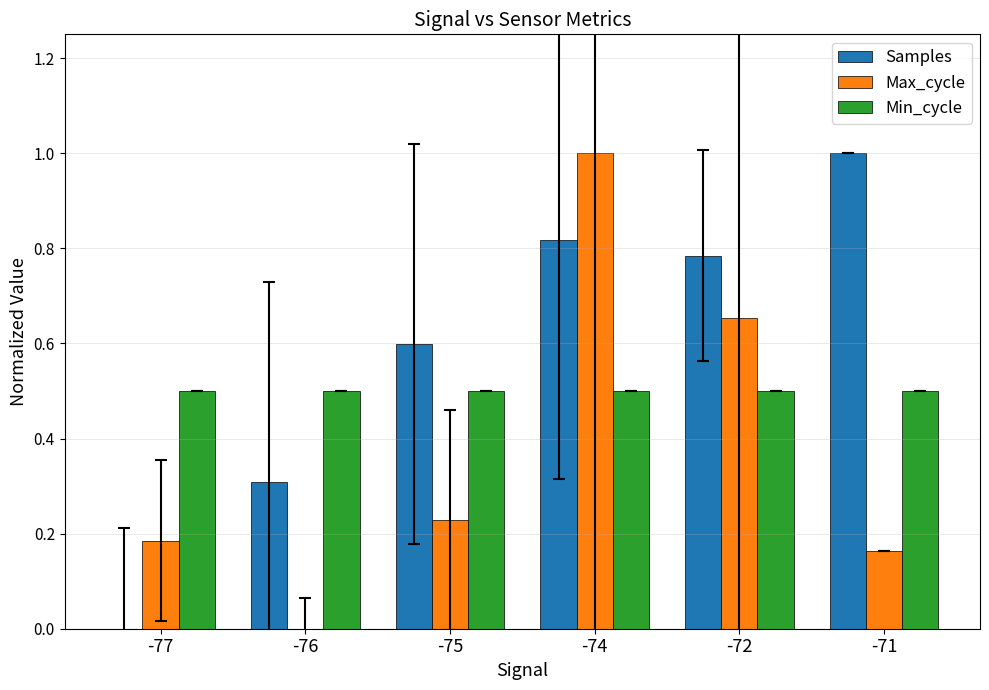

How many groups of bars are there?

6